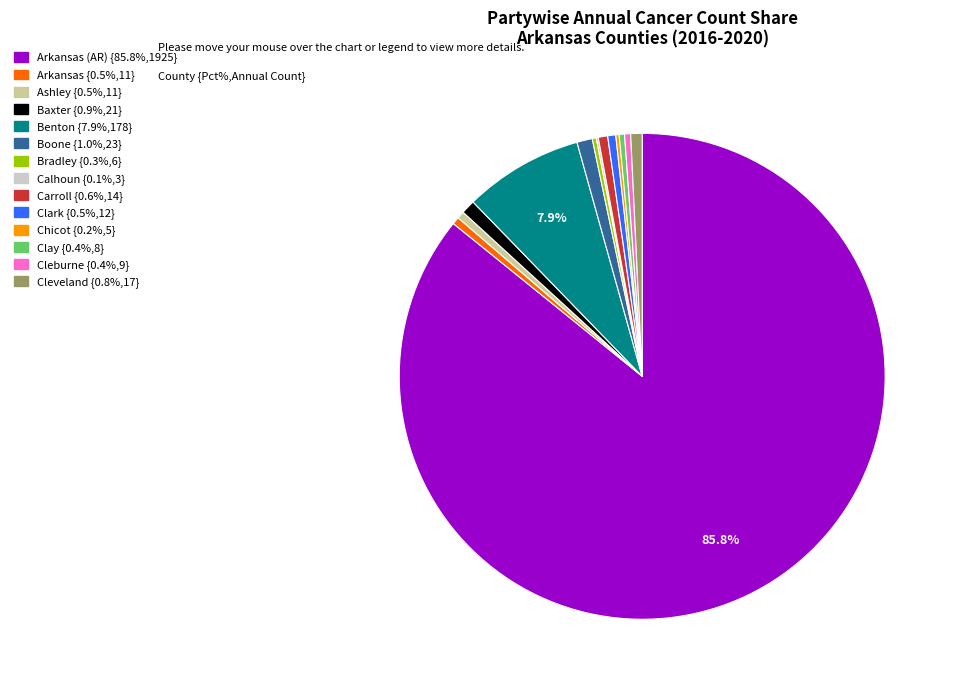

Is there a majority slice in this chart?

Yes